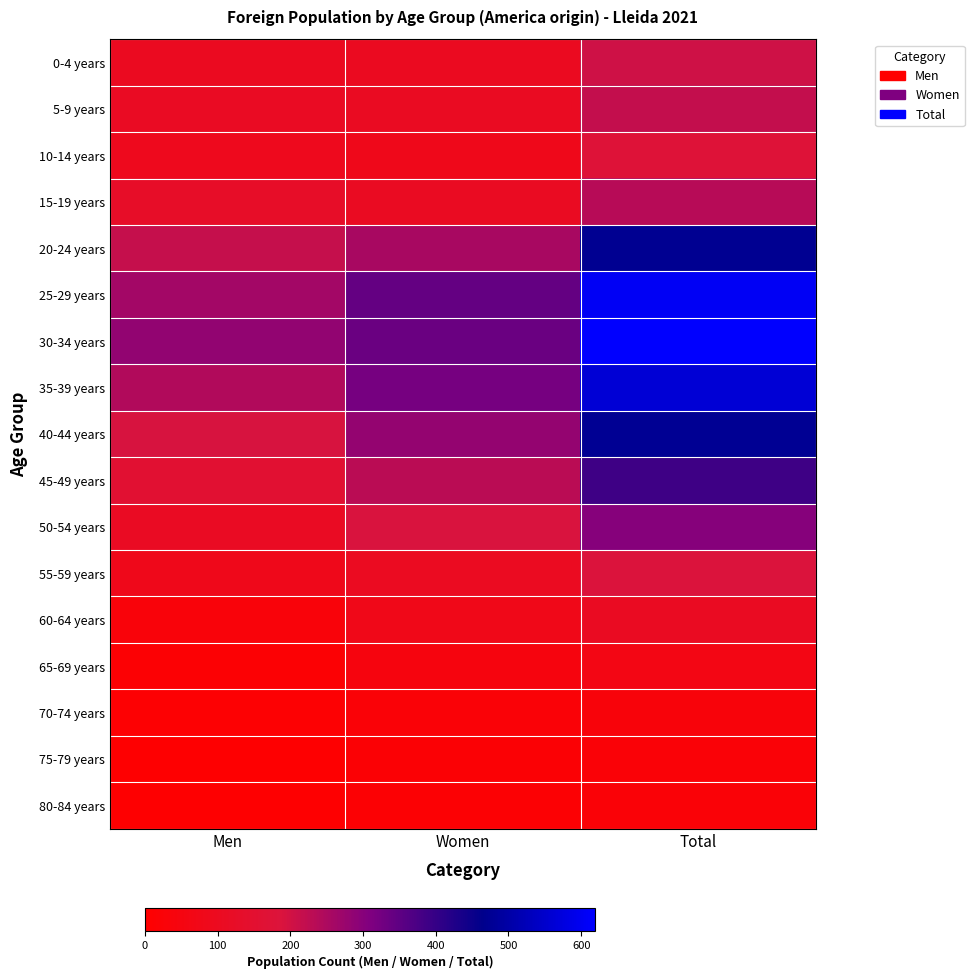

At how many categories does at least one series exceed 343?

1